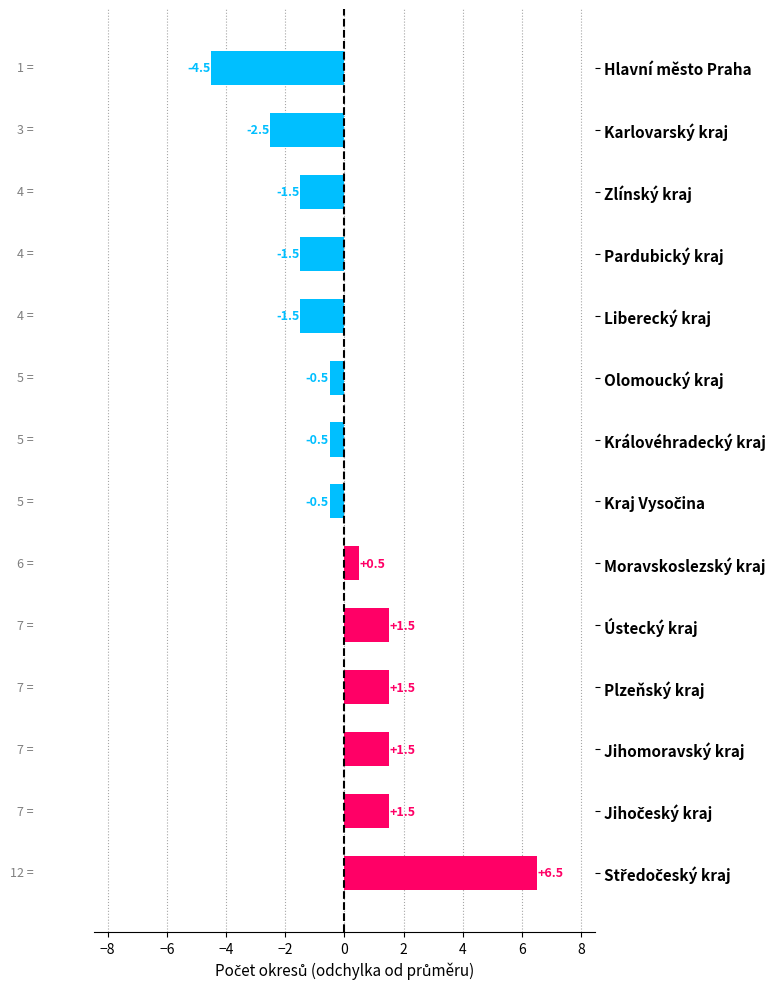

Does the chart contain stacked bars?

No